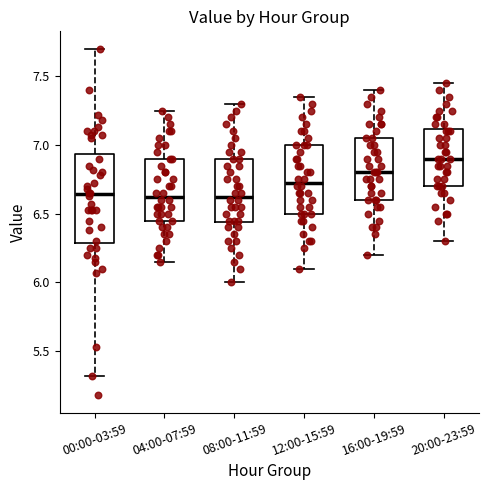

Which box is the tallest, from its lower edge to its upper edge?

00:00-03:59